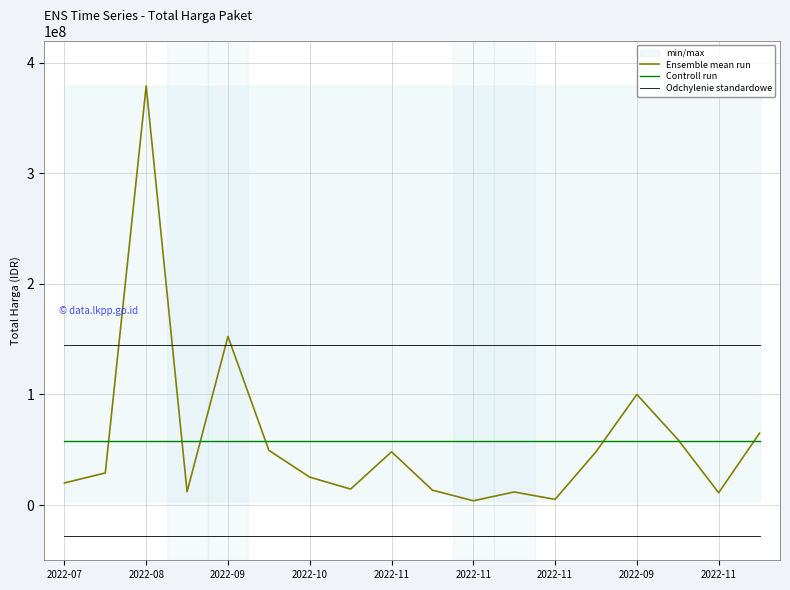

What is the approximate value of Controll run at 2022-11?

58194166.7